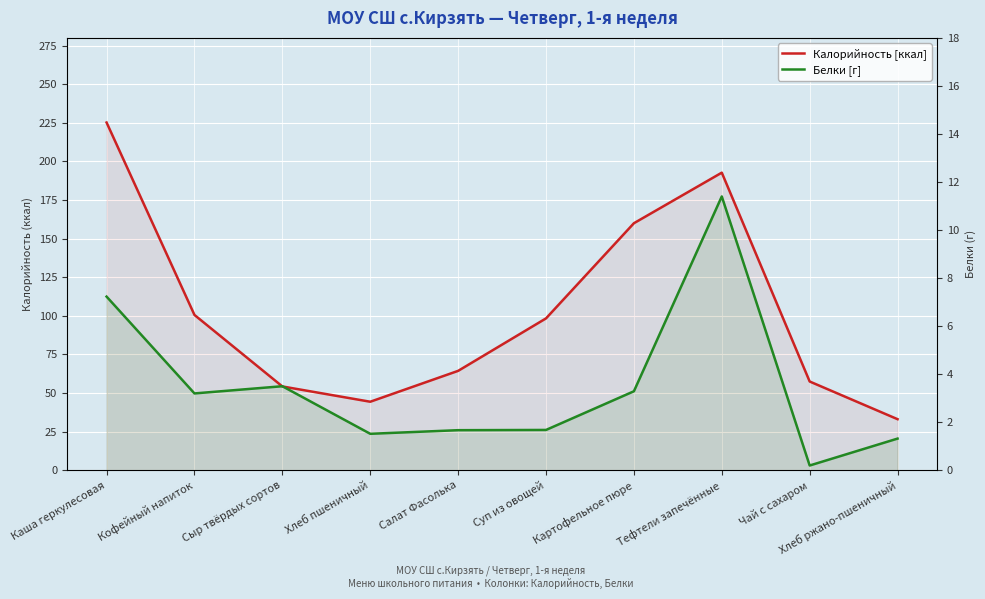

How many data points in Белки [г] are less than 3?

5